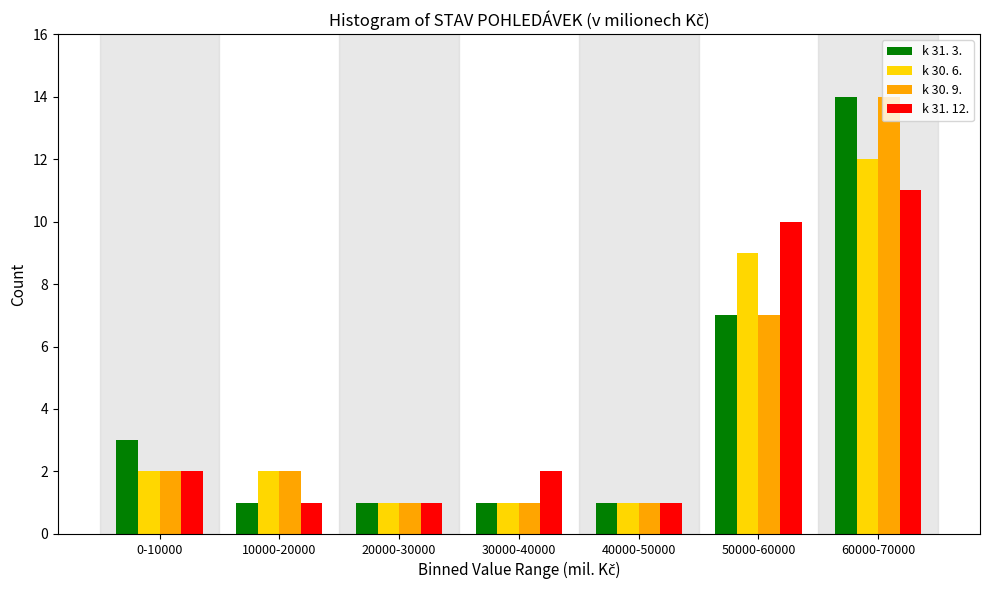

Reading left to right, list all the values displayed in this chart.

k 31. 3.: 0-10000=3	10000-20000=1	20000-30000=1	30000-40000=1	40000-50000=1	50000-60000=7	60000-70000=14
k 30. 6.: 0-10000=2	10000-20000=2	20000-30000=1	30000-40000=1	40000-50000=1	50000-60000=9	60000-70000=12
k 30. 9.: 0-10000=2	10000-20000=2	20000-30000=1	30000-40000=1	40000-50000=1	50000-60000=7	60000-70000=14
k 31. 12.: 0-10000=2	10000-20000=1	20000-30000=1	30000-40000=2	40000-50000=1	50000-60000=10	60000-70000=11